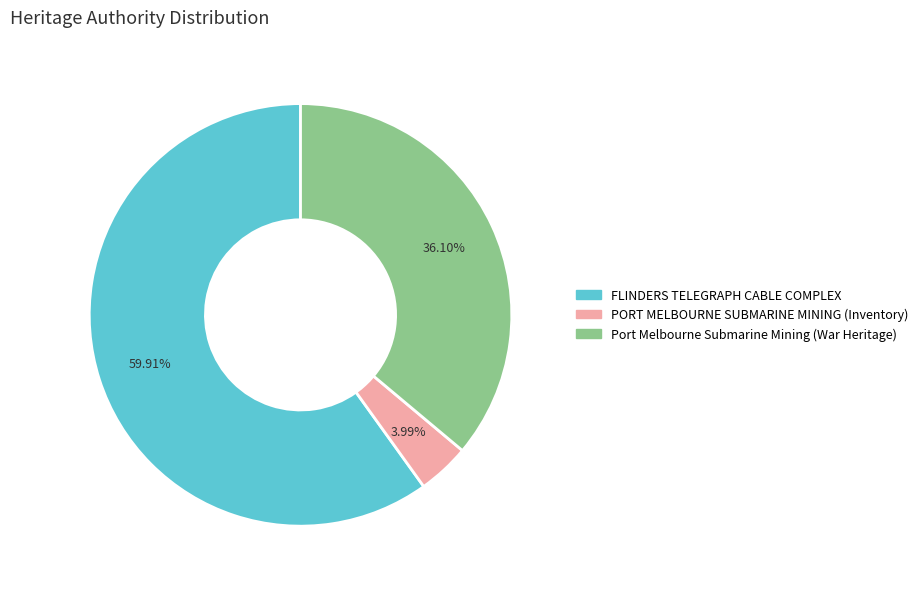

How many slices are in this pie chart?

3